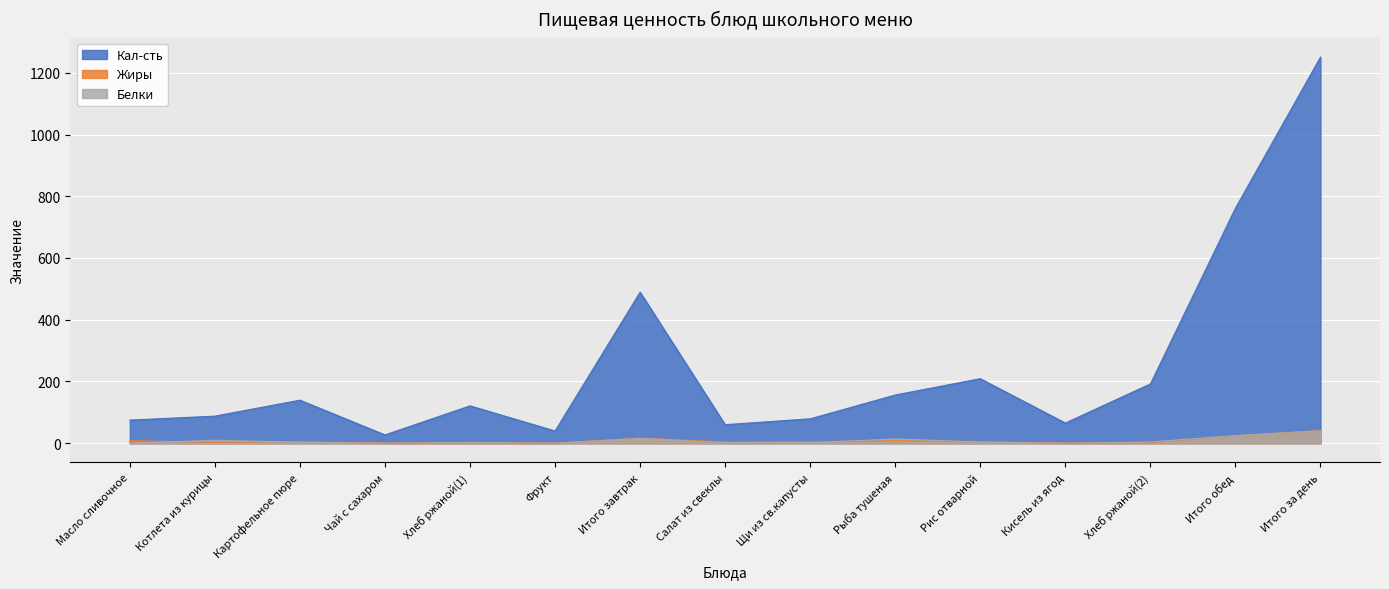

Where is the first local maximum for Белки?

Котлета из курицы